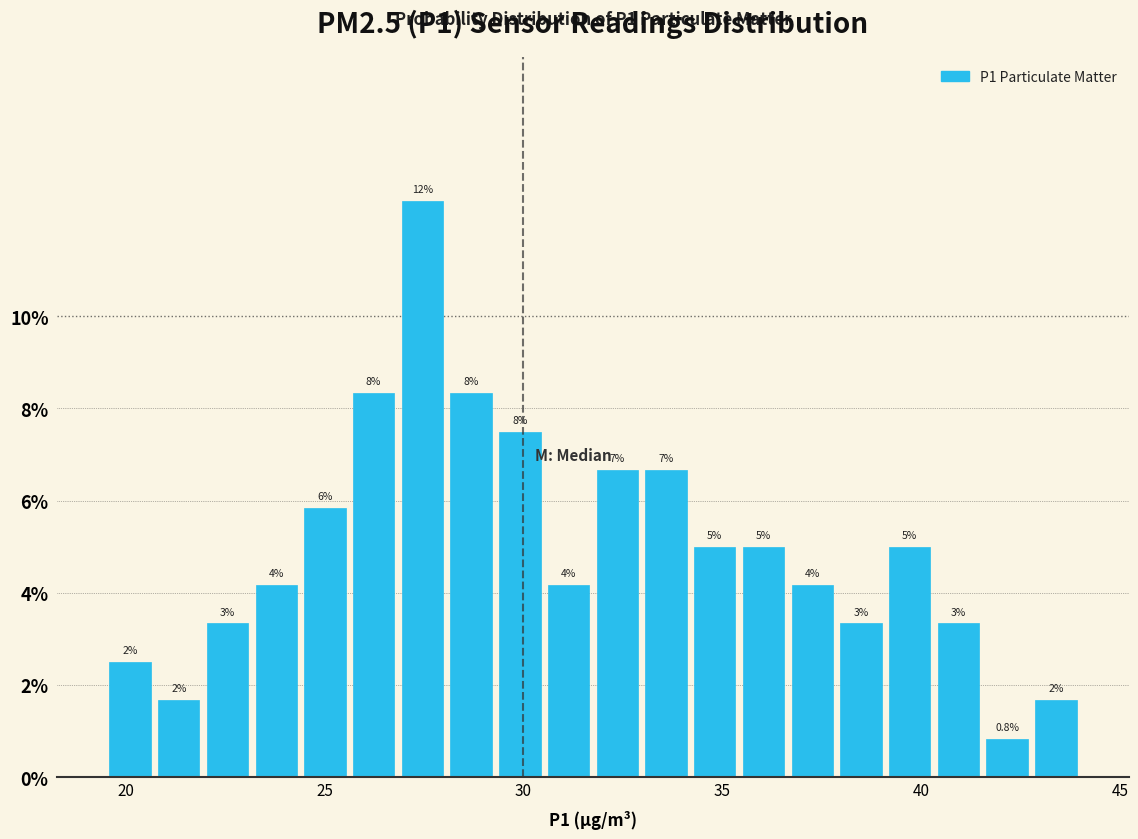

Around what value on the x-axis is the tallest bar? Give the approximate position of its centre, as read against the axis.

27.5